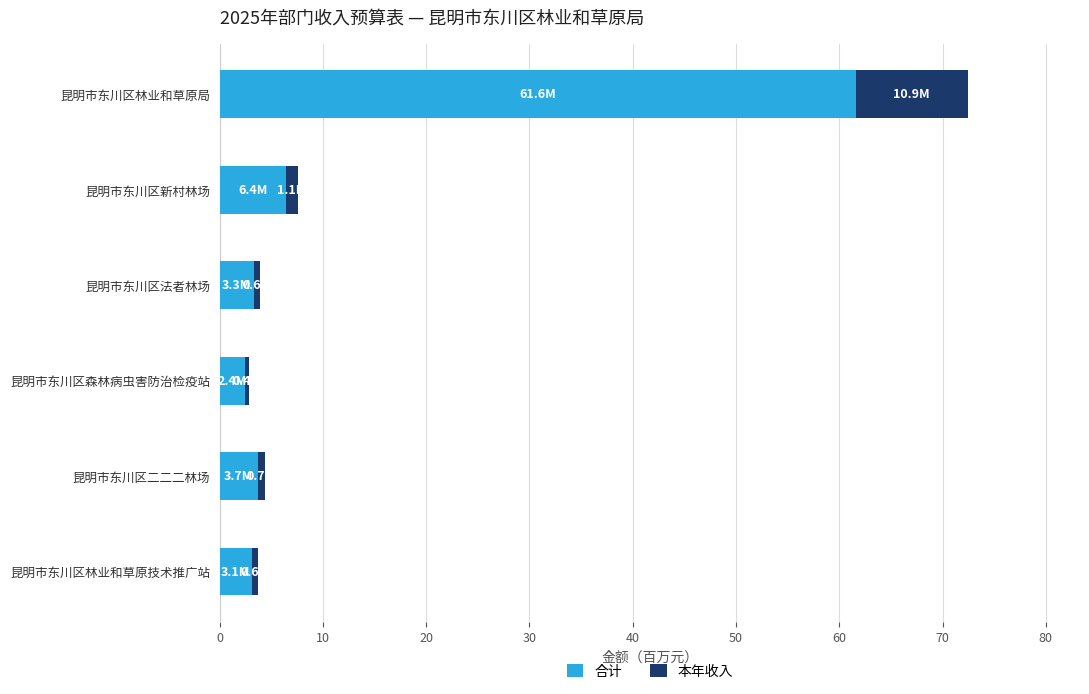

What is the sum of all 合计 values?

80.6